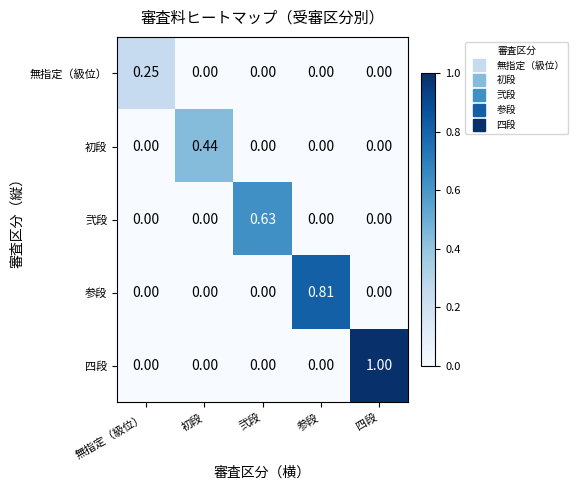

Which series has the largest range (max minus min)?

四段